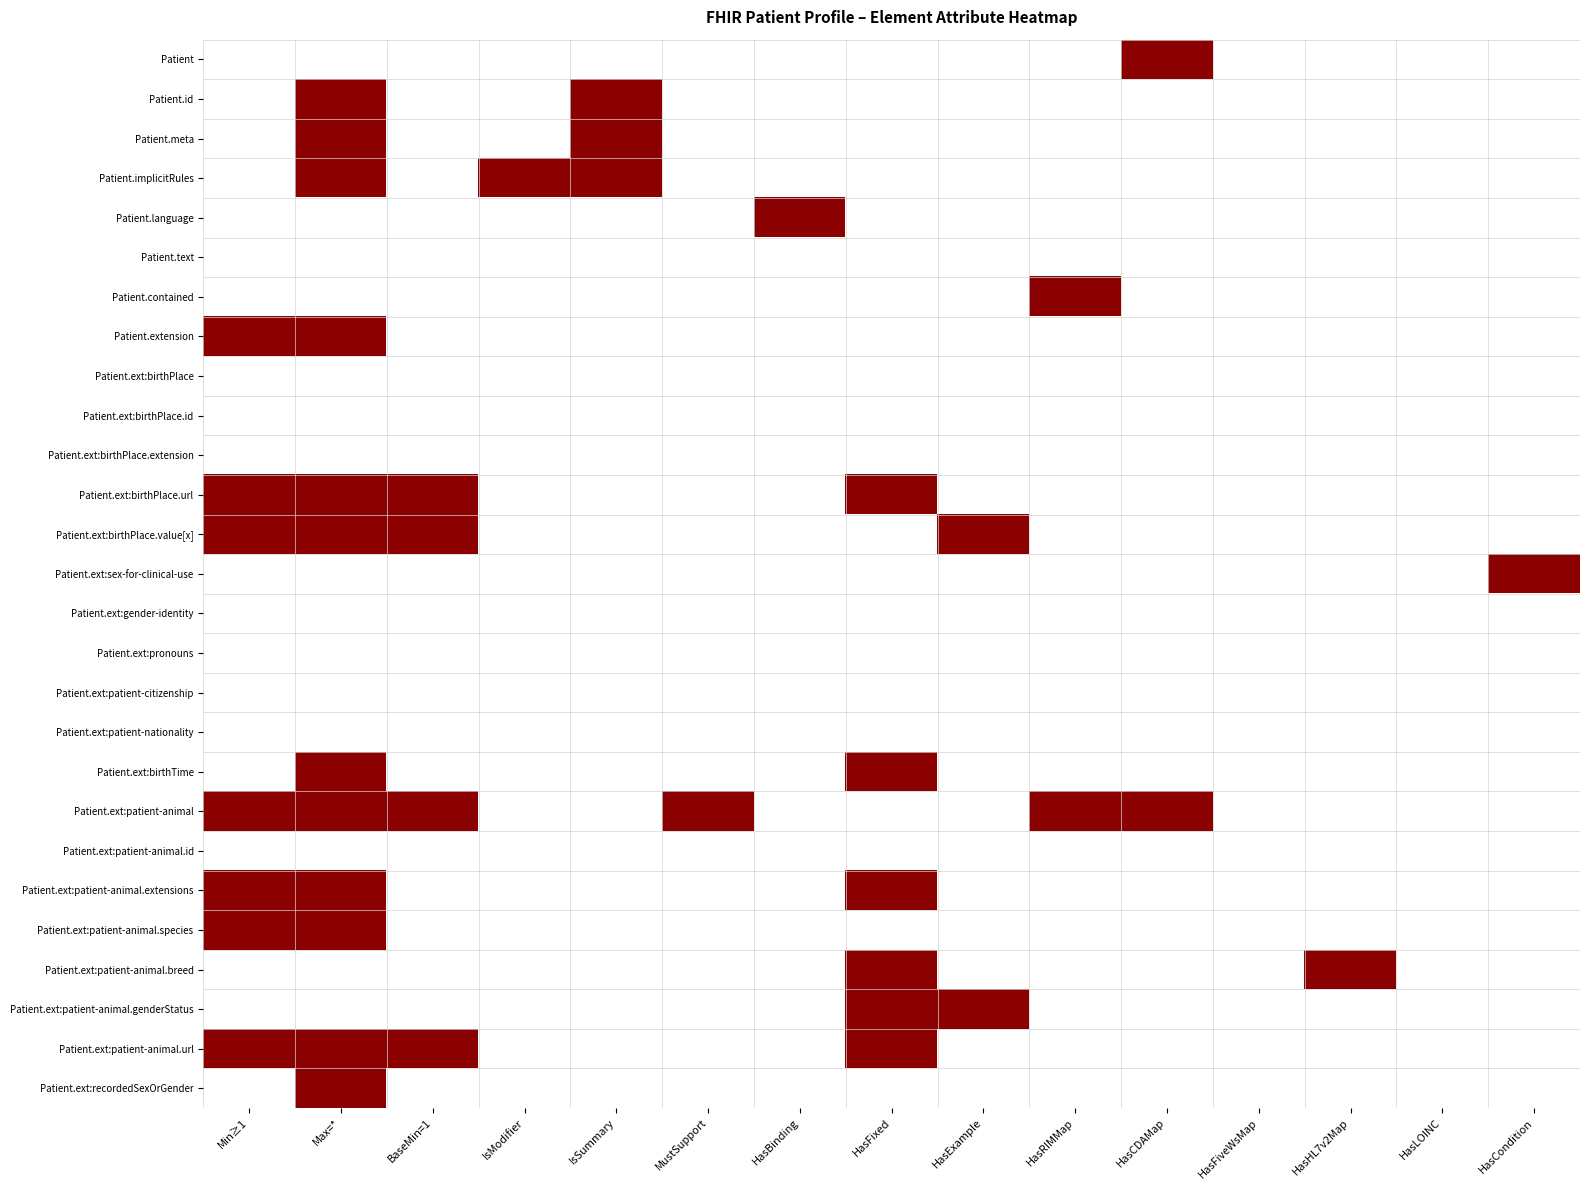

What is the difference between the highest and lowest values at HasCondition?

1